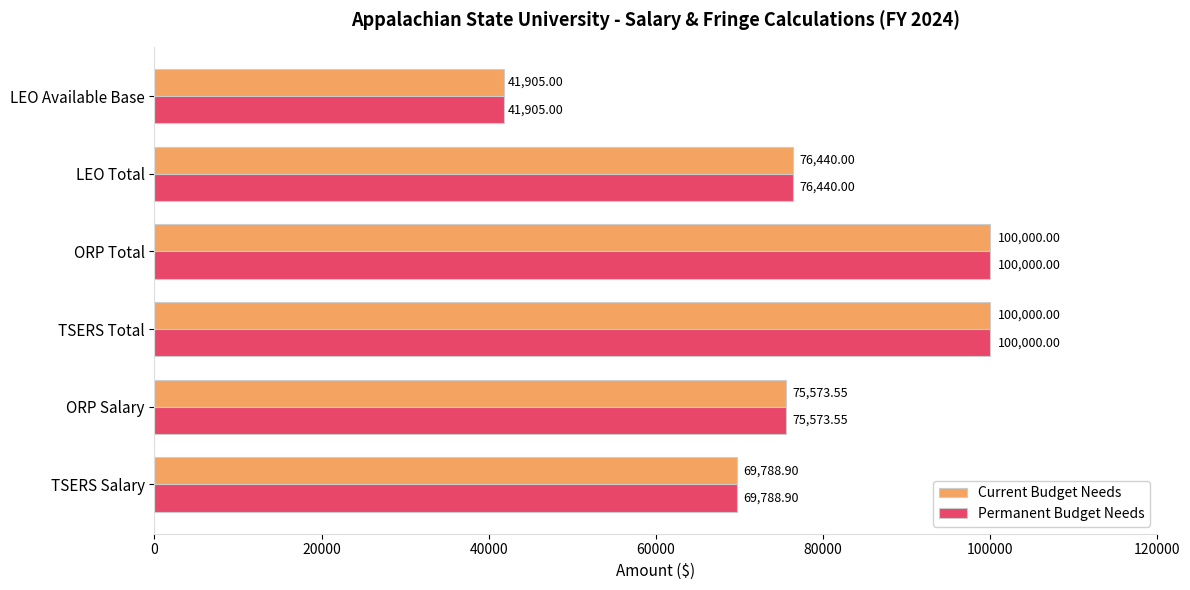

How many series are shown in this chart?

2